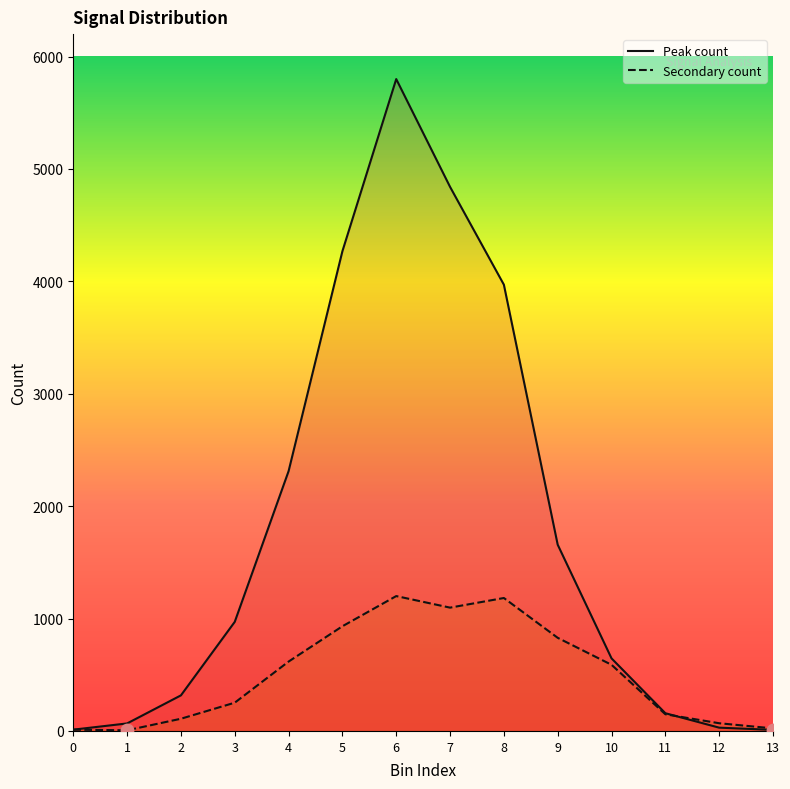

Is the value of Peak count at 12 greater than the value of Secondary count at 1?

Yes